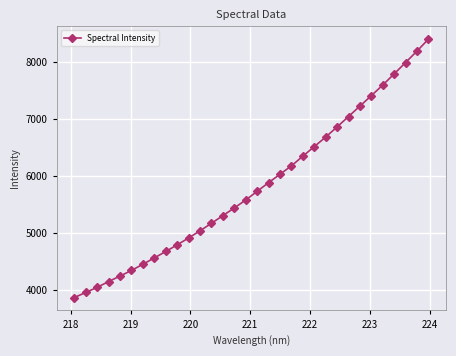

What is the maximum value shown in the chart?

8406.4